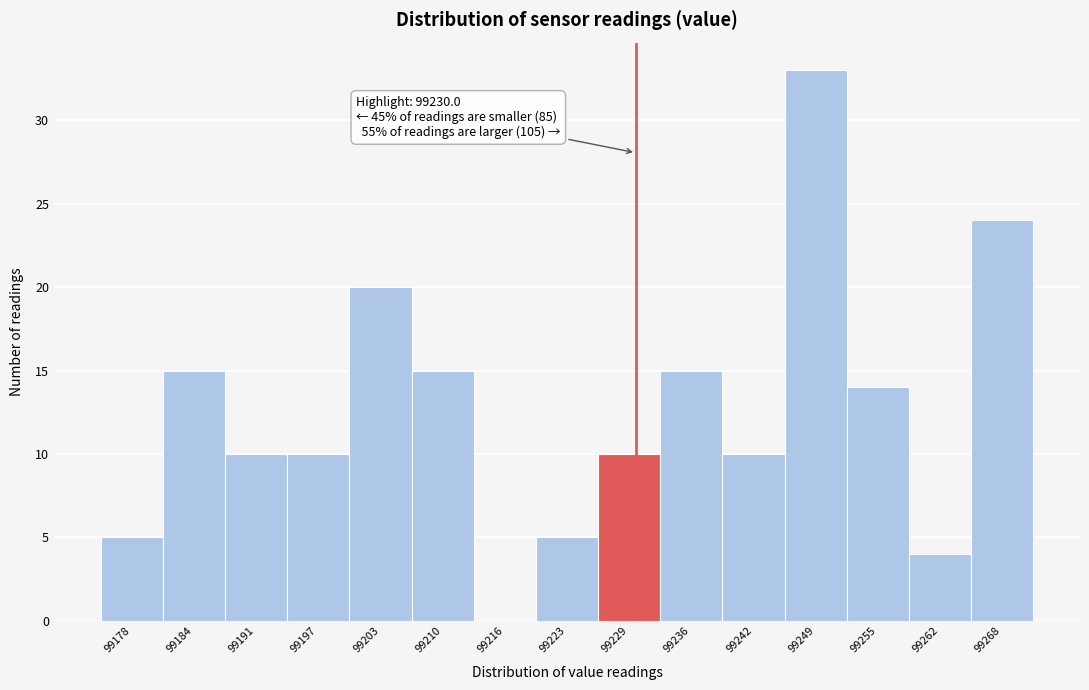

Over which range of the x-axis is the bar tallest?

99245 to 99252